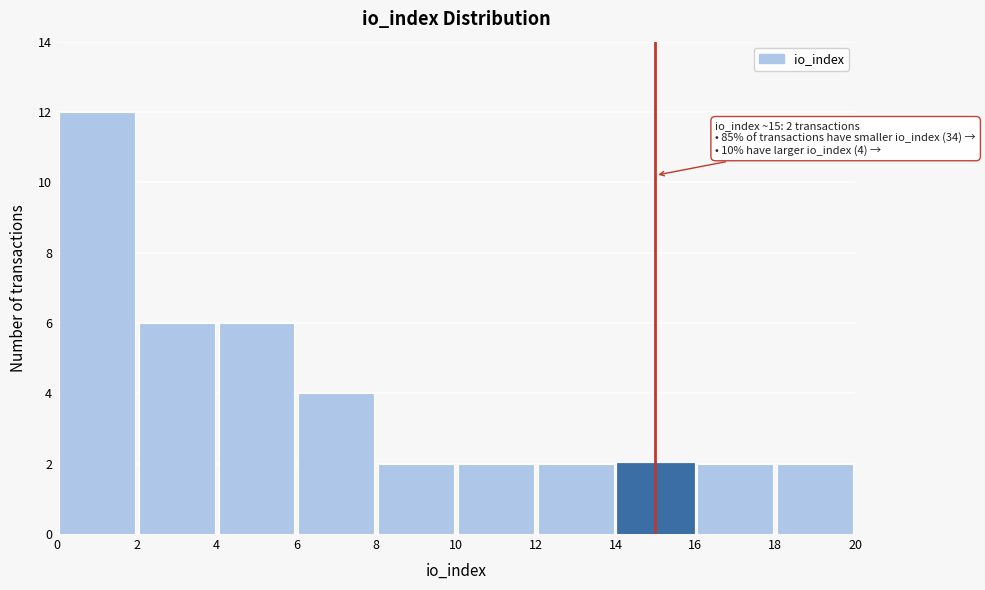

Which range on the x-axis has the tallest bar?

0 to 2